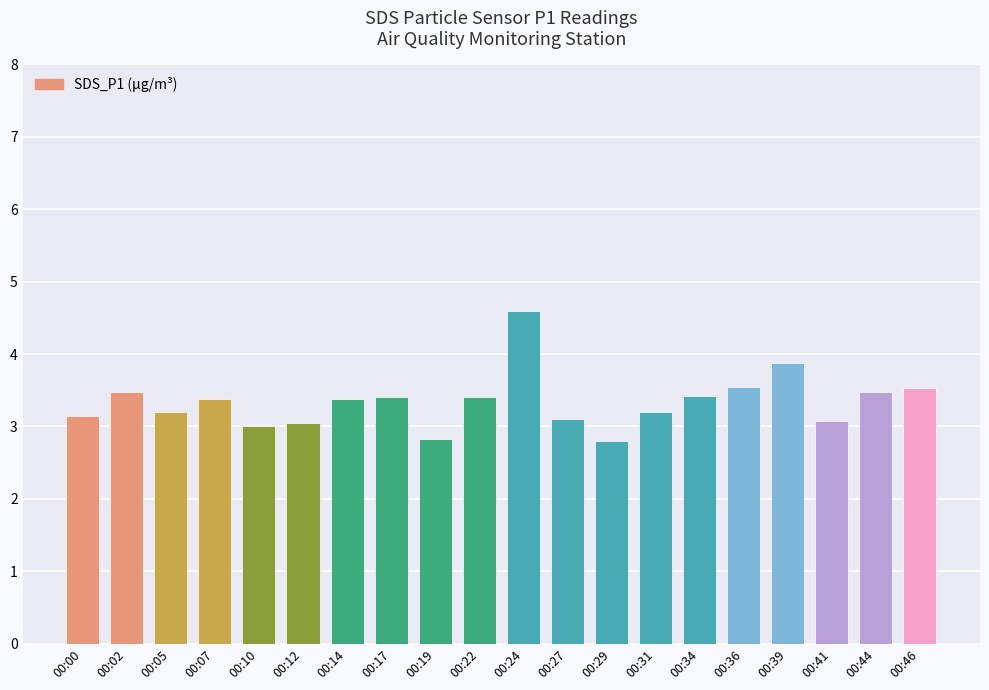

How many series are shown in this chart?

1